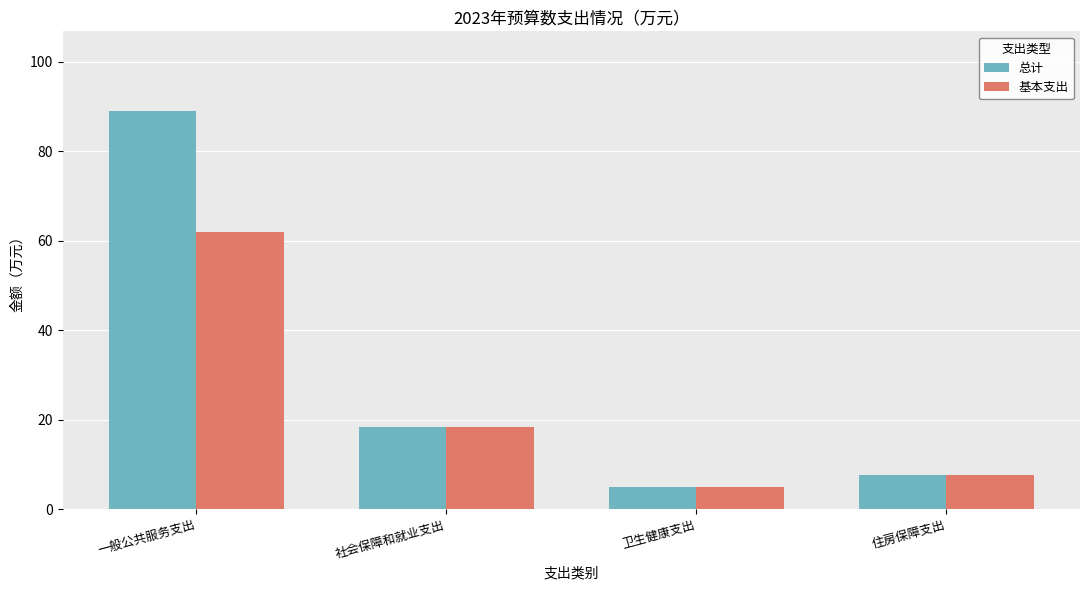

What is the average value of the 基本支出 series?

23.2